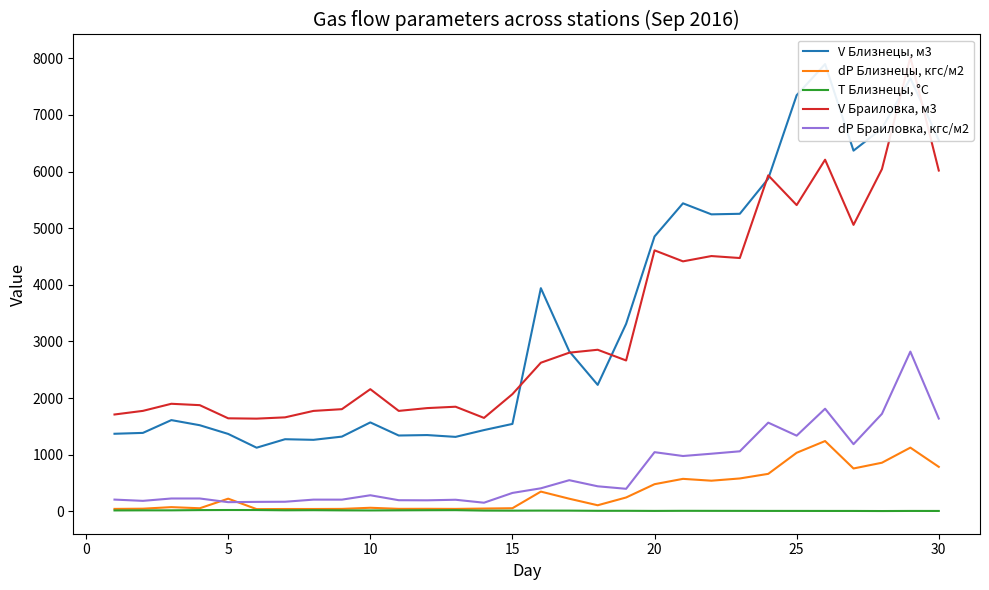

At how many categories does at least one series exceed 6549?

5